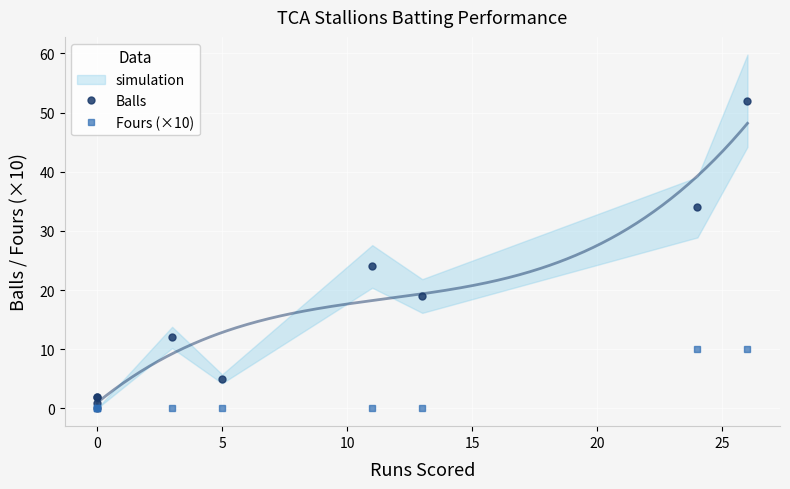

What position from the left is 15?

5